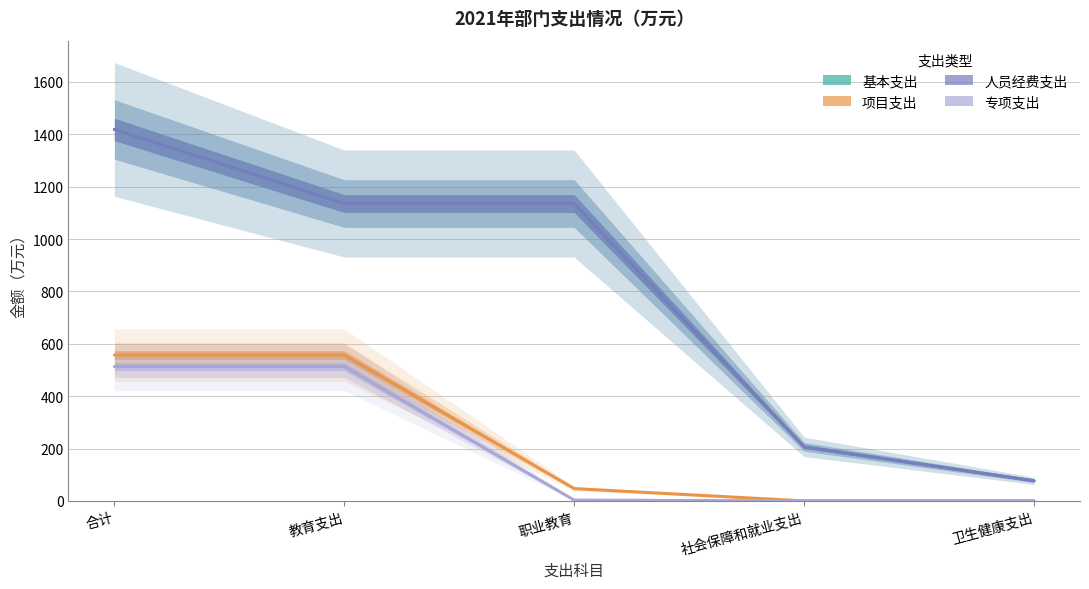

How many lines are shown in the chart?

4